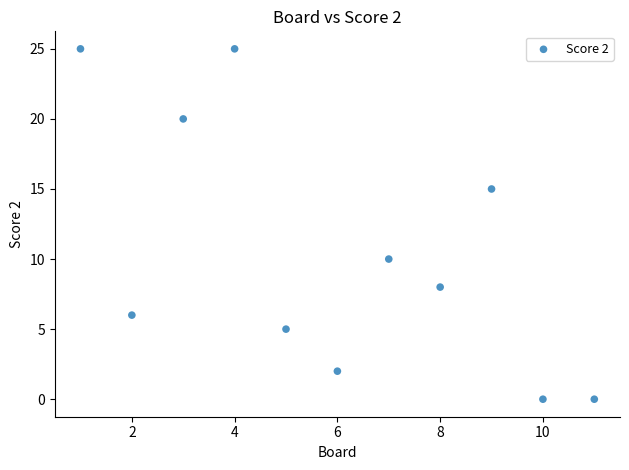

What is the average X value?

6